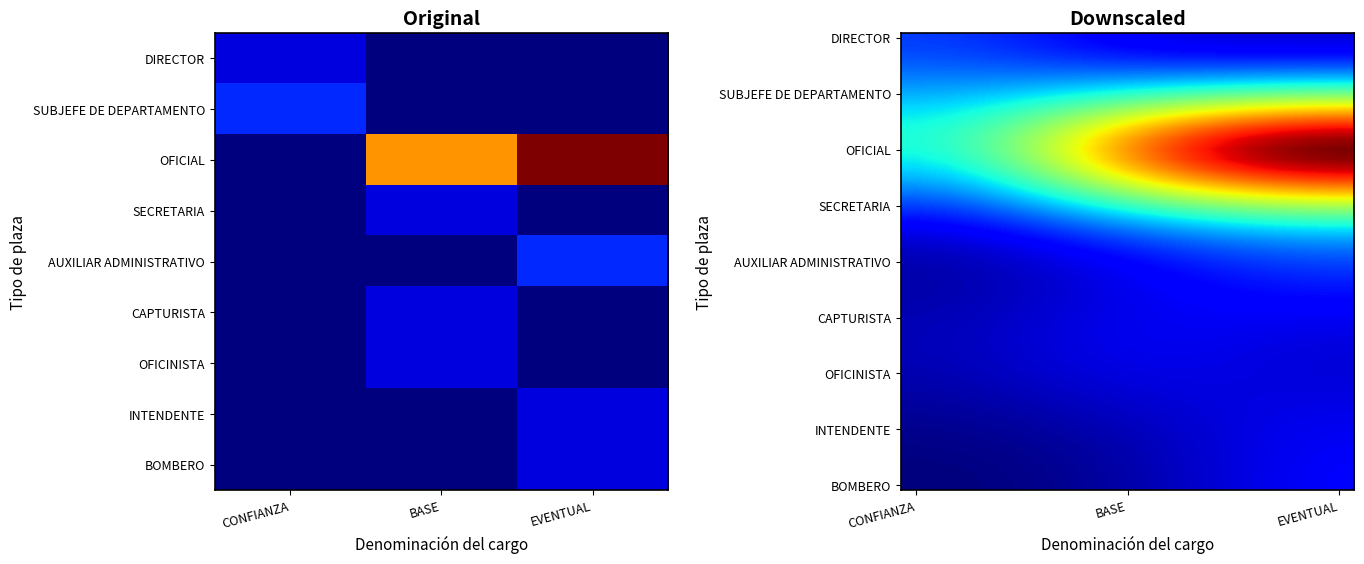

What is the difference between the maximum and minimum values in the BASE series?

9